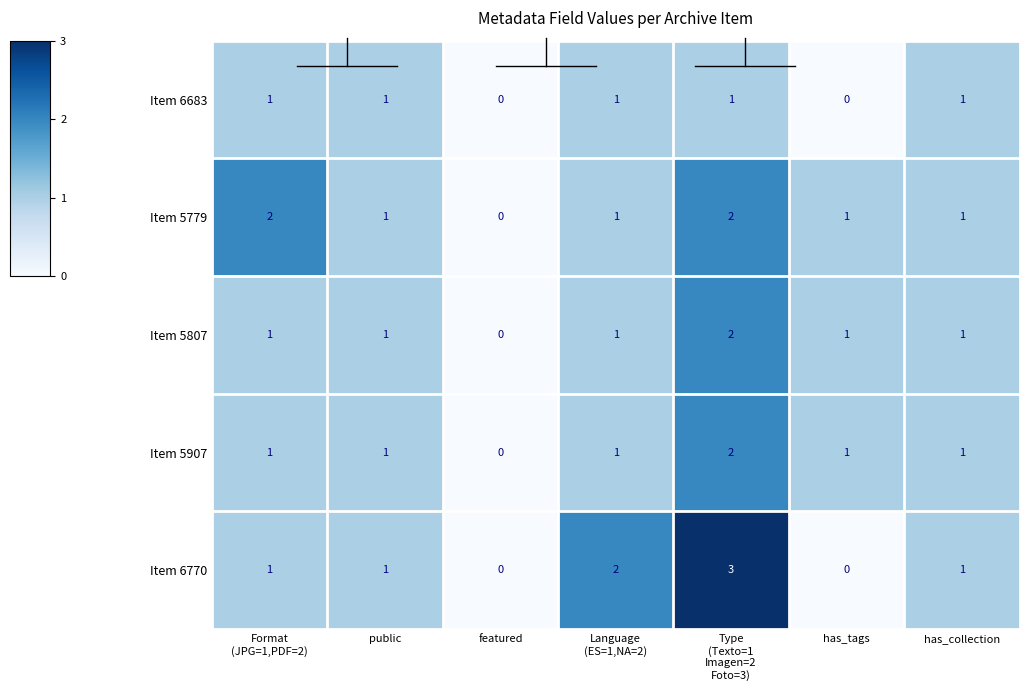

What is the total value across all series at Type
(Texto=1
Imagen=2
Foto=3)?

10